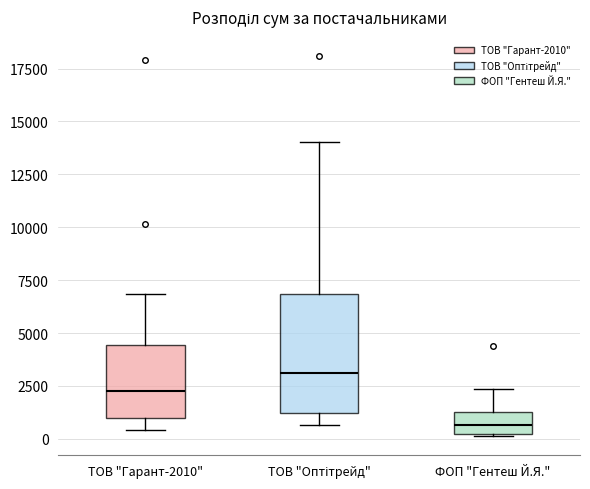

Comparing the boxes themselves (not the whiskers), which one is the tallest?

ТОВ "Оптітрейд"